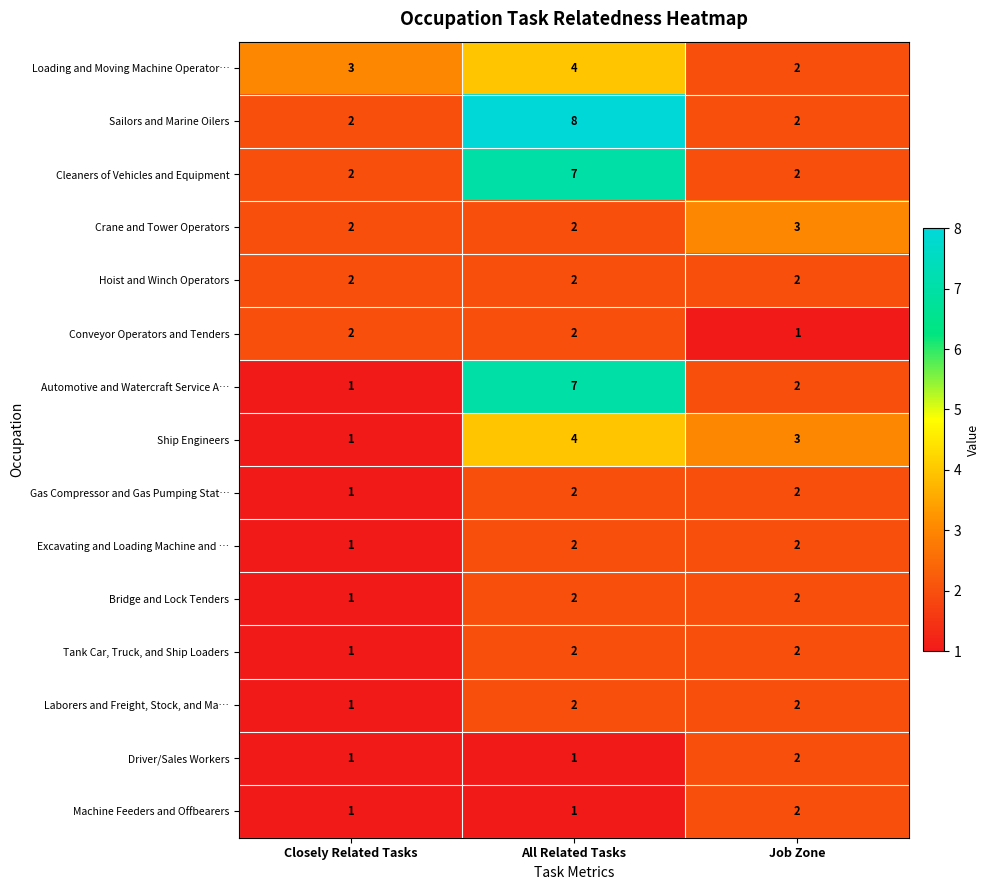

Is it true that Sailors and Marine Oilers equals 2 at Closely Related Tasks?

True